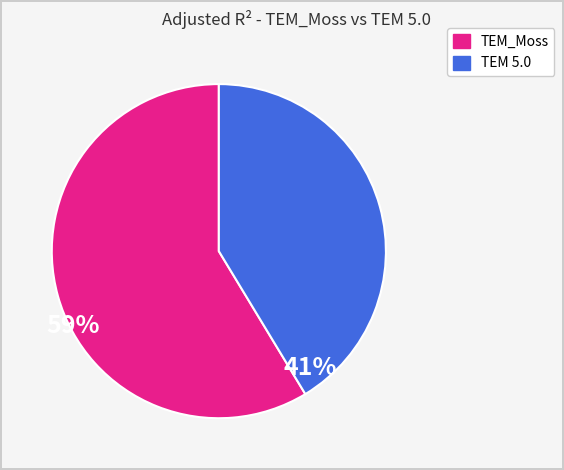

How many segments does this pie chart have?

2